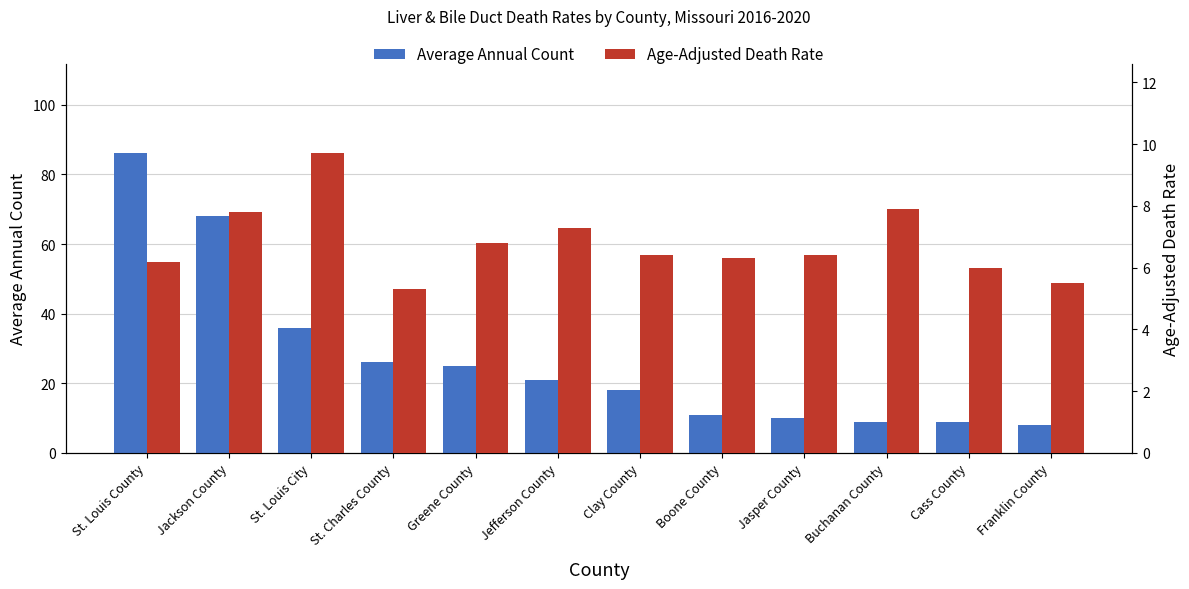

The Average Annual Count series shows 11.0 at Boone County. True or false?

True